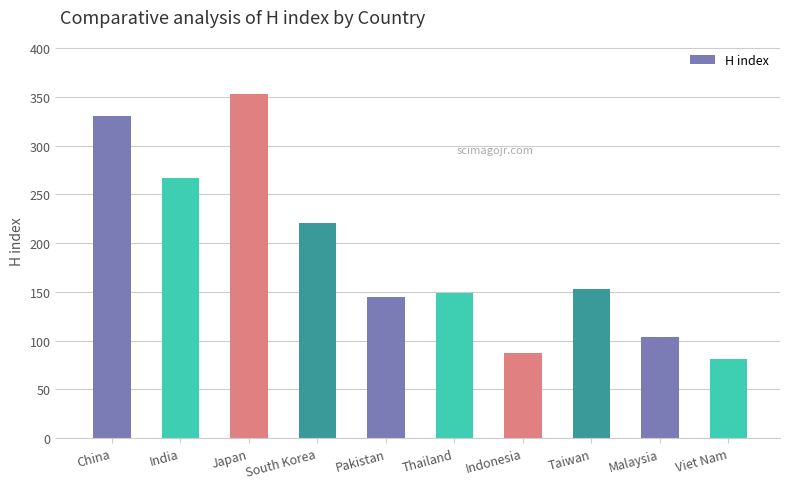

What is the change in value from Pakistan to Taiwan?

+8